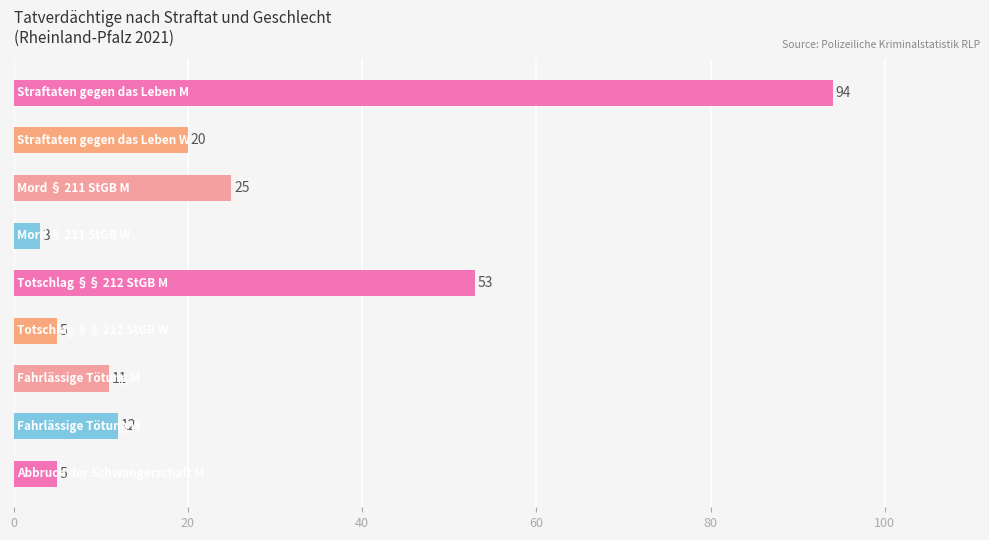

What is the value of the 5th bar from the top?

53